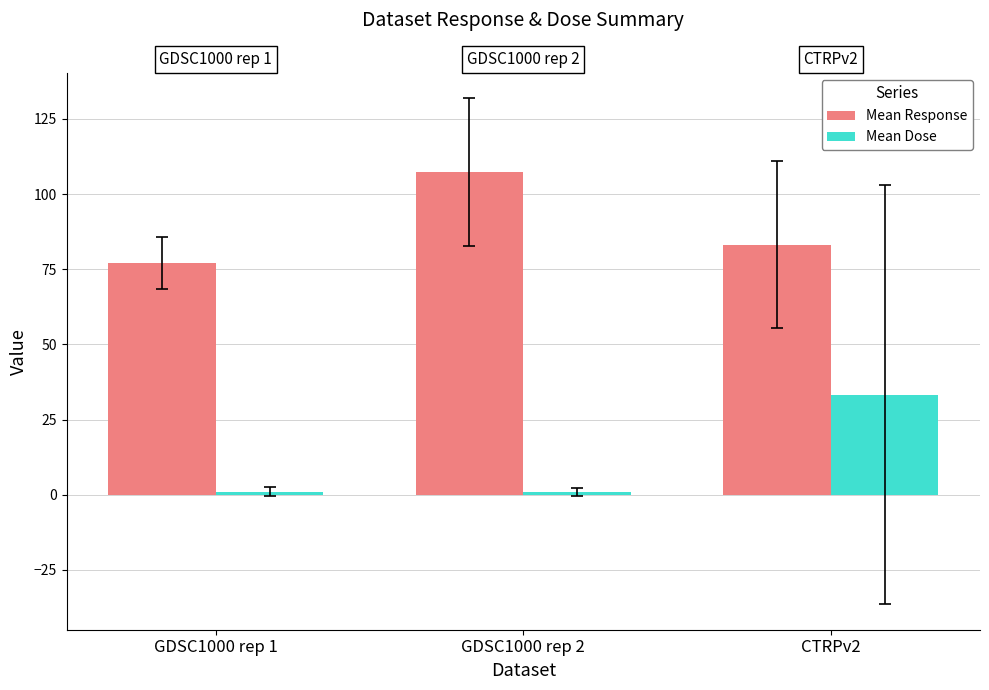

Are the bars horizontal?

No